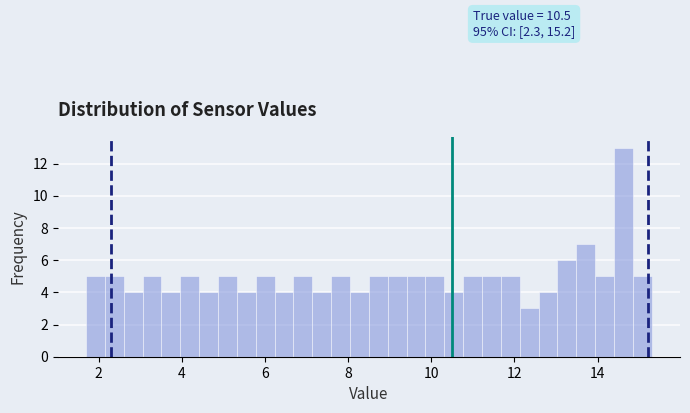

Around what value on the x-axis is the tallest bar? Give the approximate position of its centre, as read against the axis.

14.6